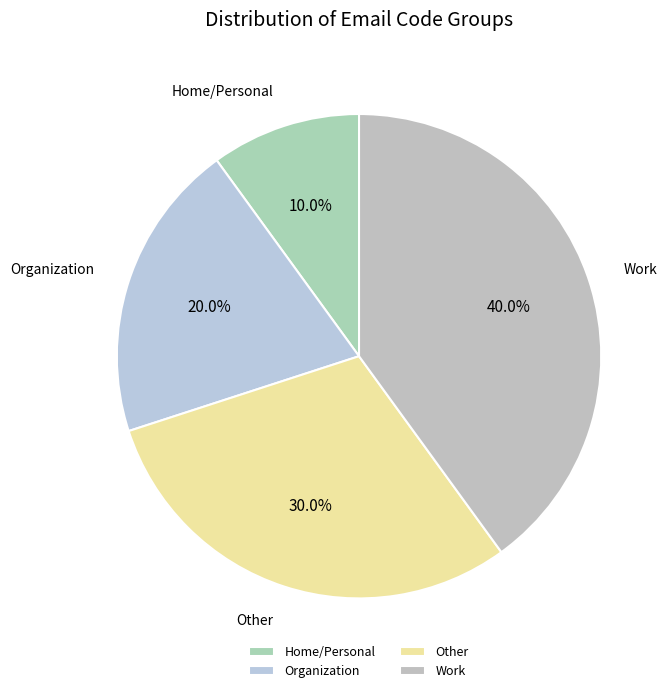

To the nearest percent, what is the combined percentage of Work and Home/Personal?

50%